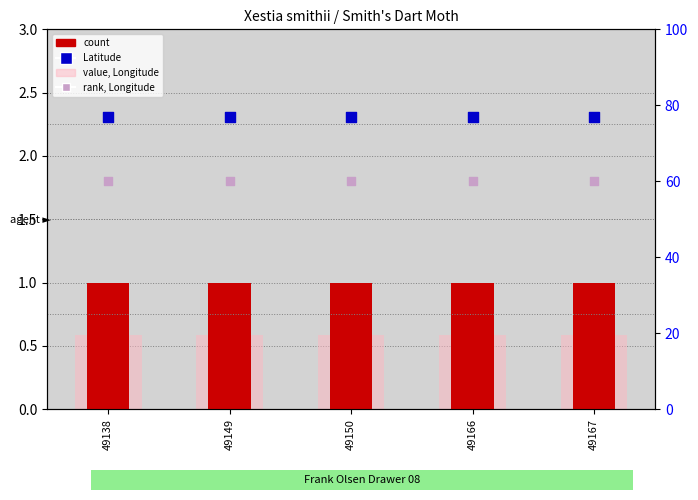

Which series reaches the minimum Y coordinate?

value, Longitude